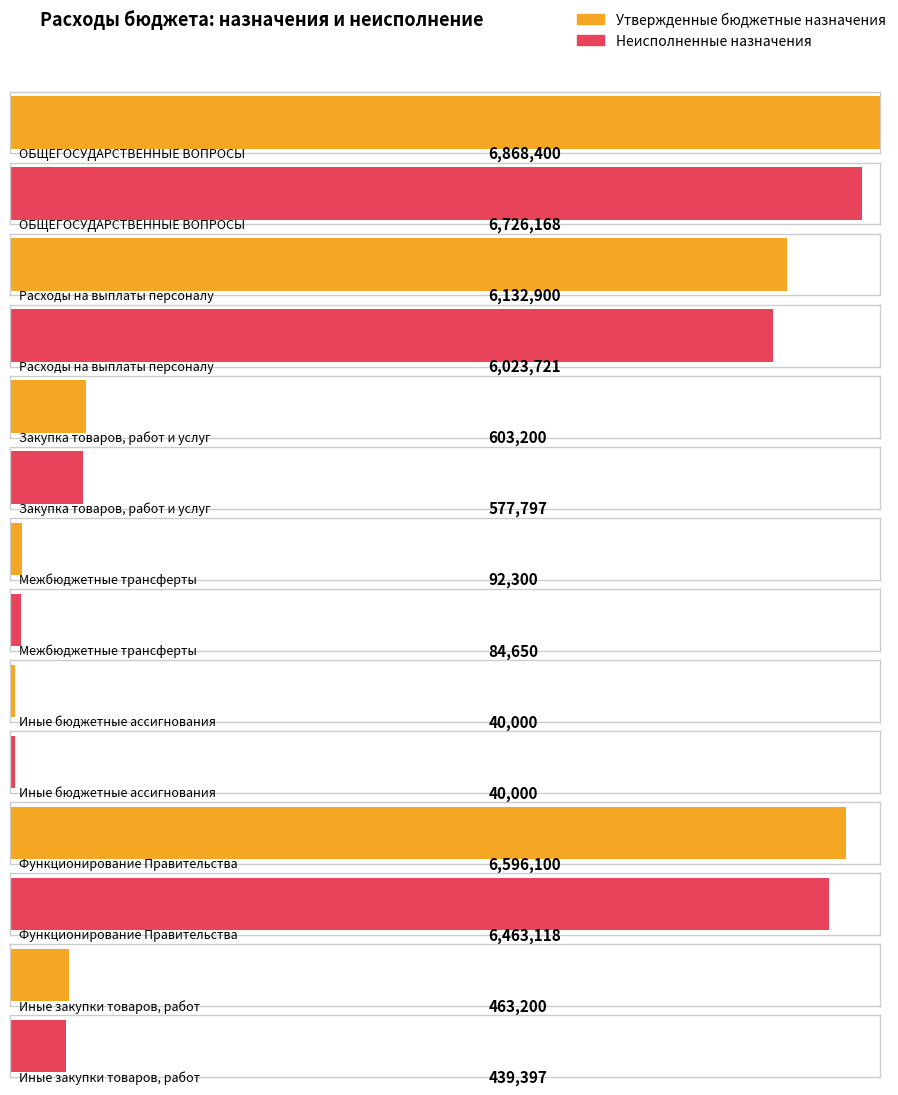

How many bars are there in each group?

2